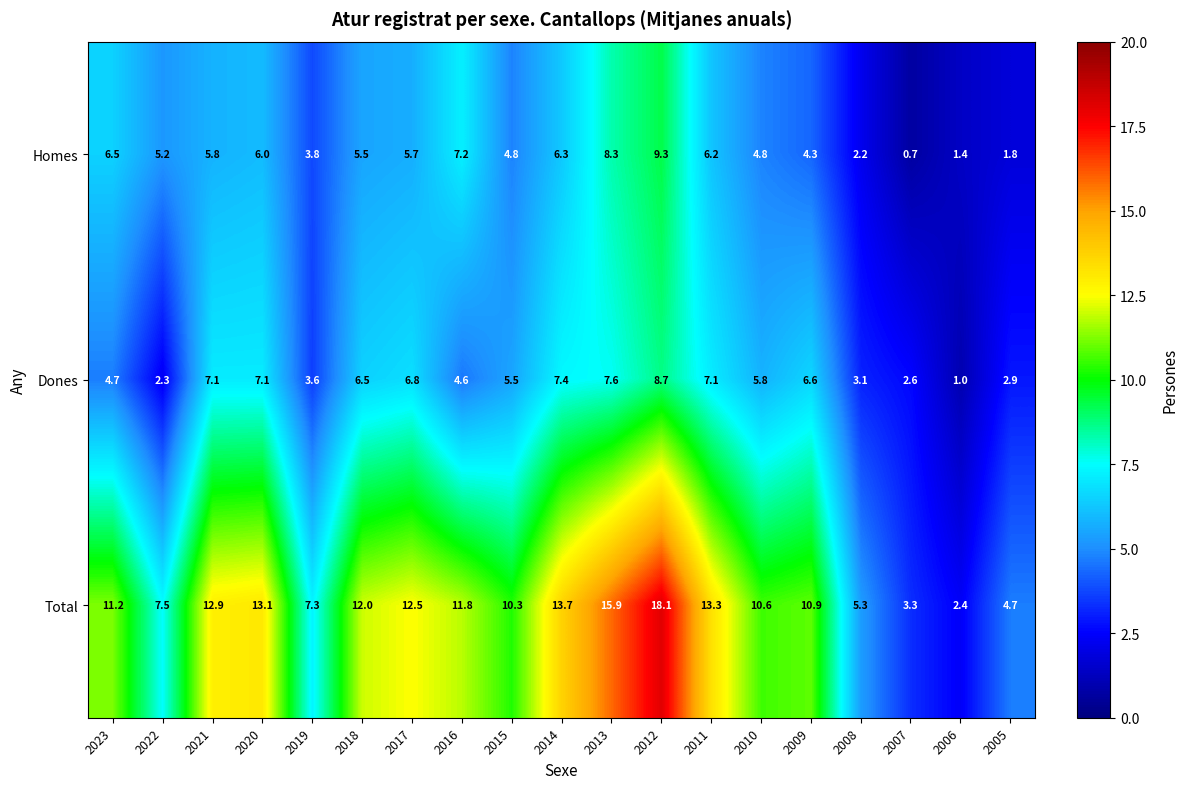

At 2022, list the series in order from largest to smallest.

Total, Homes, Dones